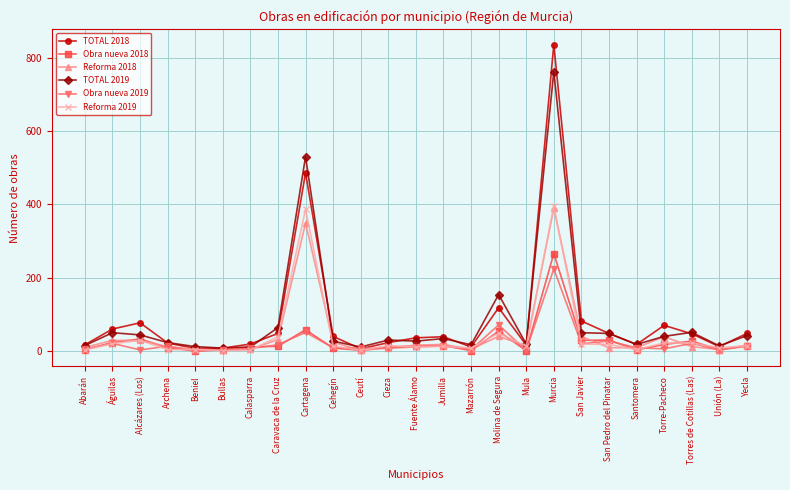

Which series has the largest range (max minus min)?

TOTAL 2018